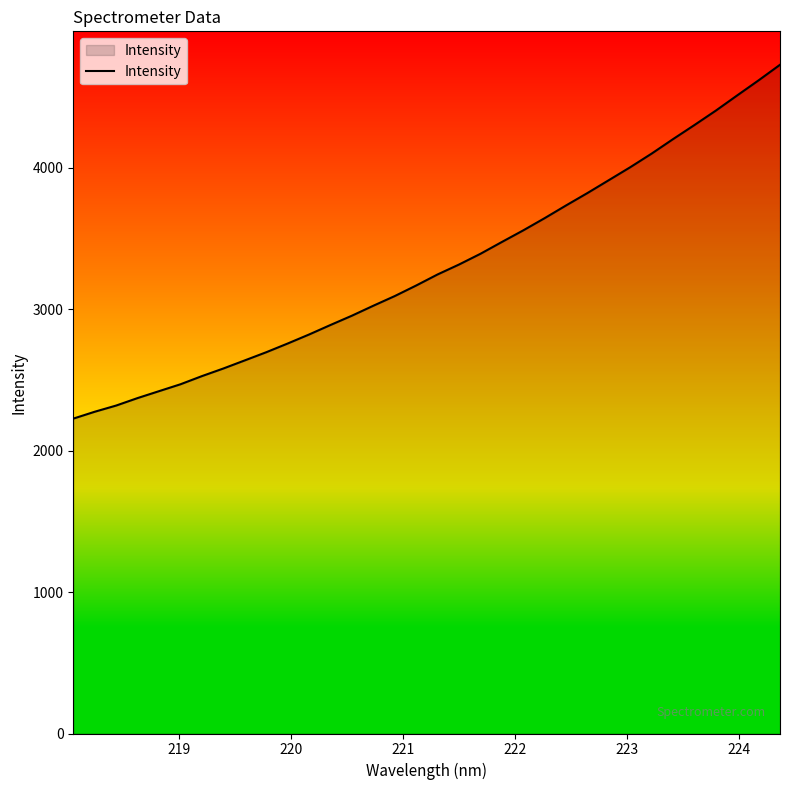

What is the greatest value displayed?

4729.3